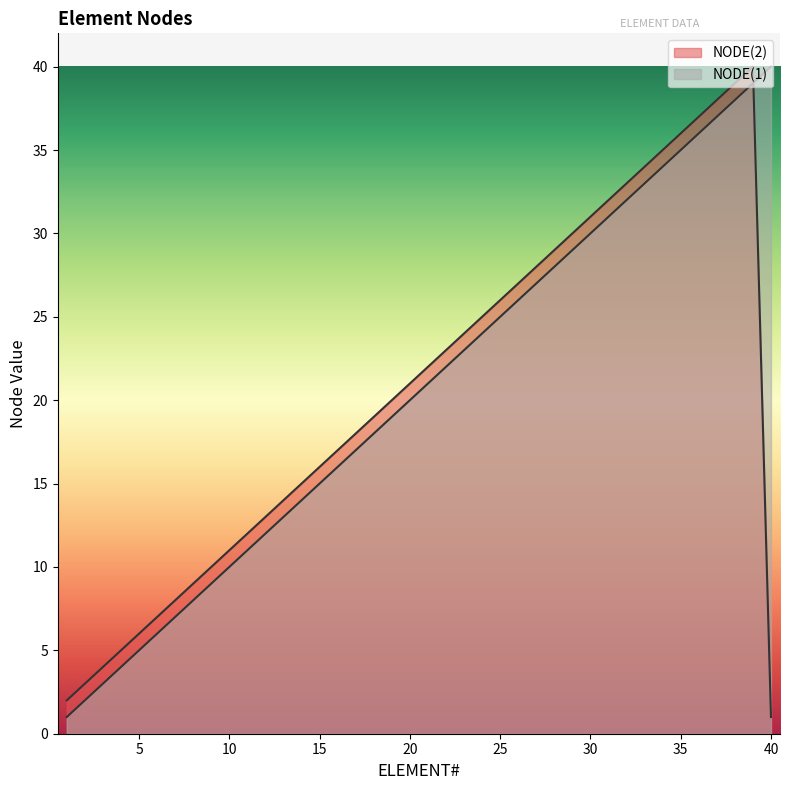

Read the NODE(2) value at 10, to the nearest 10.

10